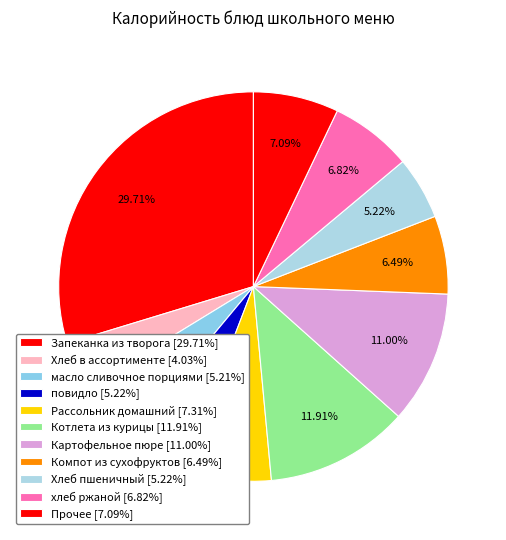

Count the number of slices in the pie.

11